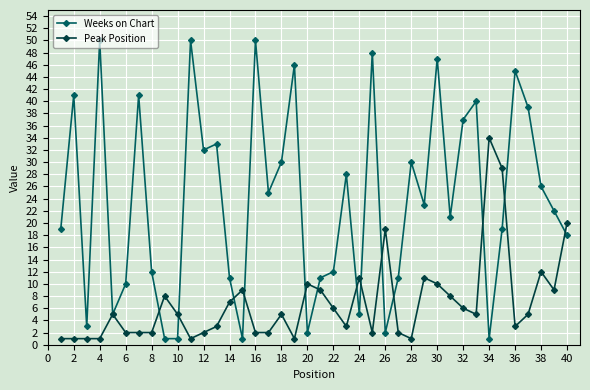

List the series in order of their overall mean, highest first.

Weeks on Chart, Peak Position